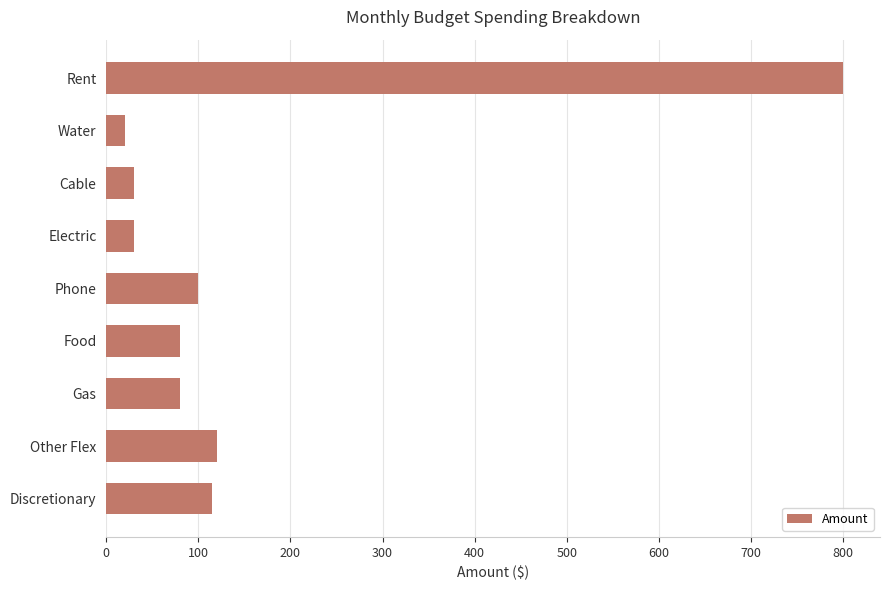

Reading top to bottom, transcribe all the data shown in this chart.

Rent=800	Water=20	Cable=30	Electric=30	Phone=100	Food=80	Gas=80	Other Flex=120	Discretionary=115